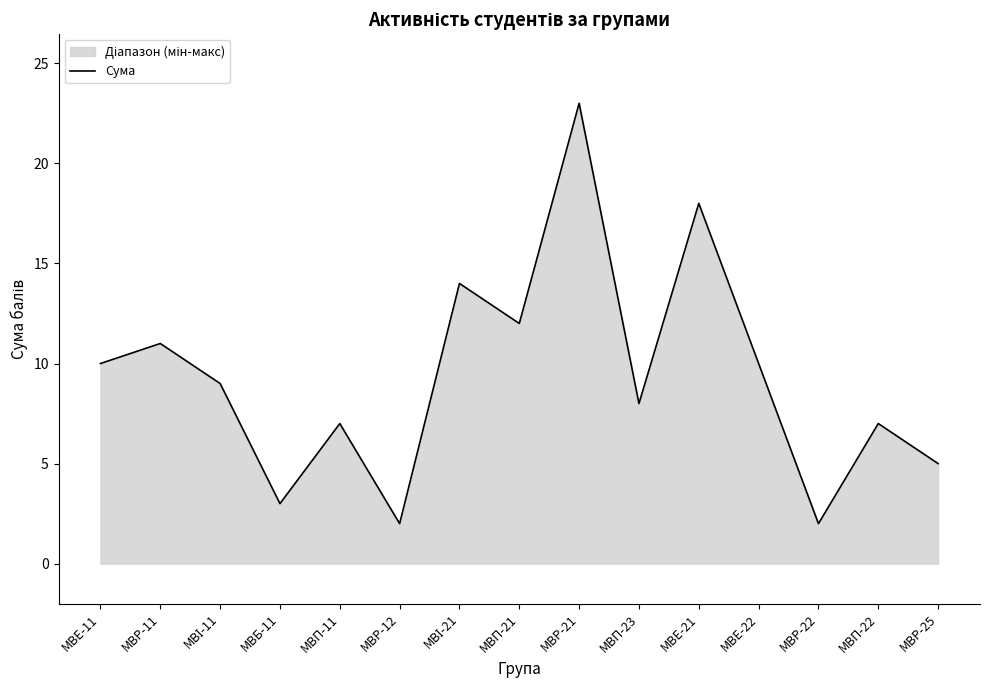

Reading right to left, transcribe all the data shown in this chart.

5	7	2	10	18	8	23	12	14	2	7	3	9	11	10